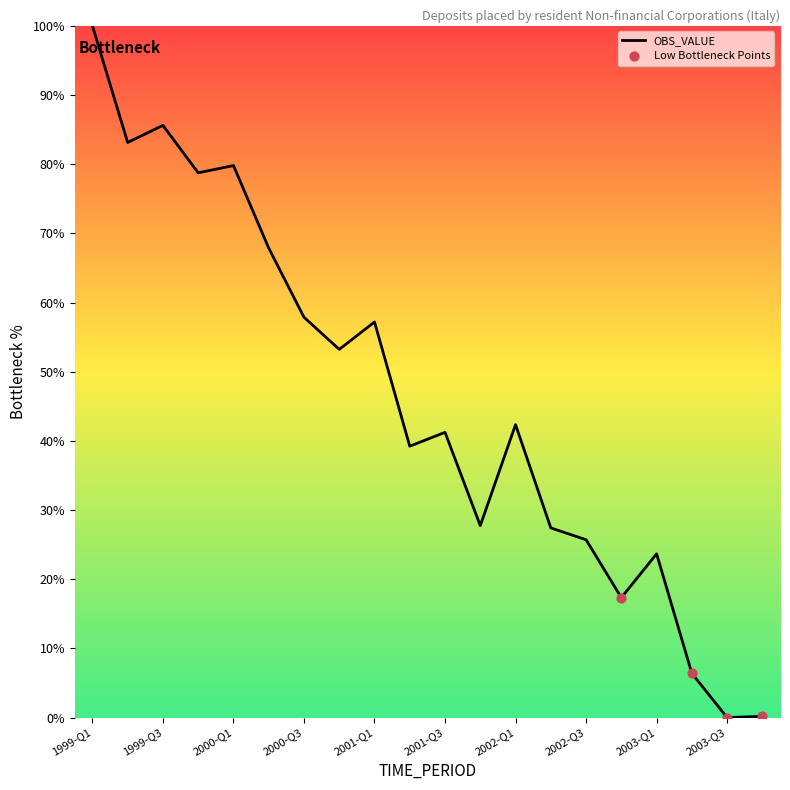

What is the difference between the maximum and minimum values?

100.0